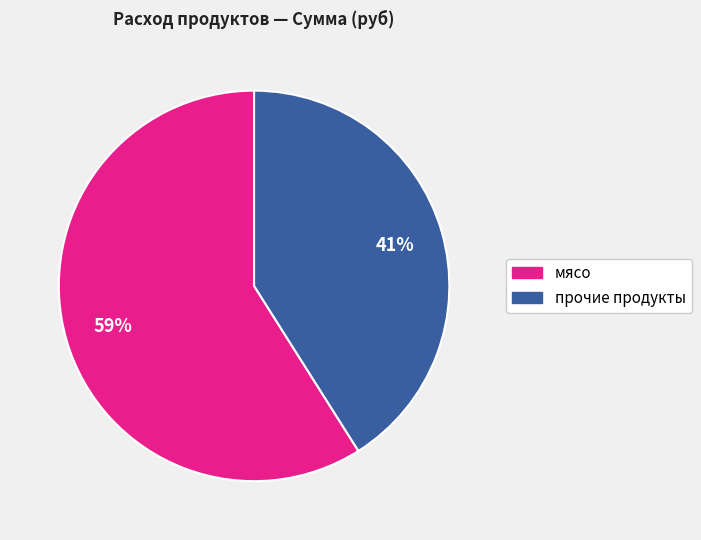

To the nearest percent, what is the difference between the largest and smallest slice percentages?

18%